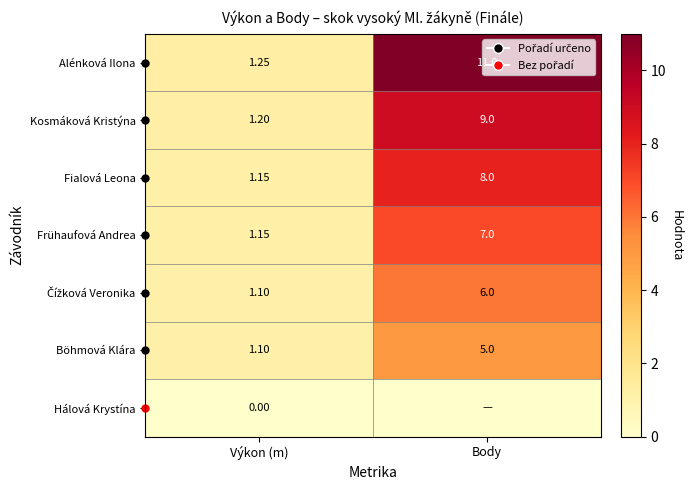

Is the value of Alénková Ilona at Body greater than the value of Kosmáková Kristýna at Výkon (m)?

Yes